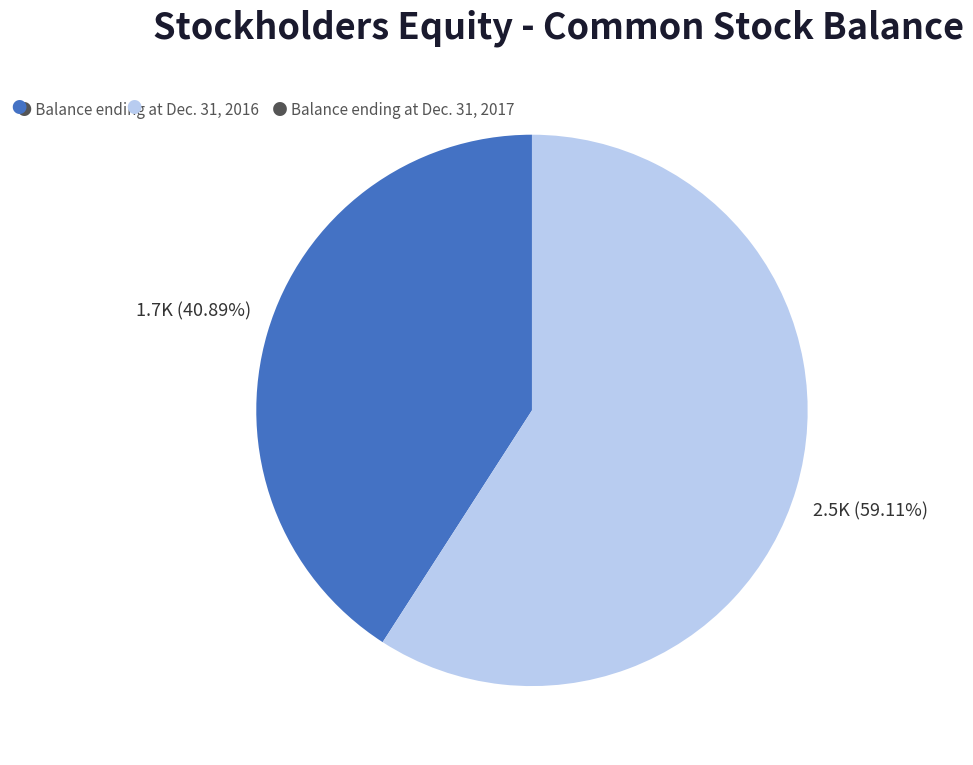

Is there a majority slice in this chart?

Yes